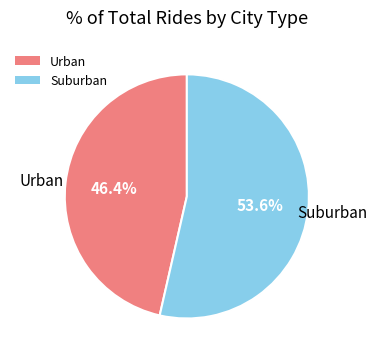

Which category has the smallest portion of the pie?

Urban